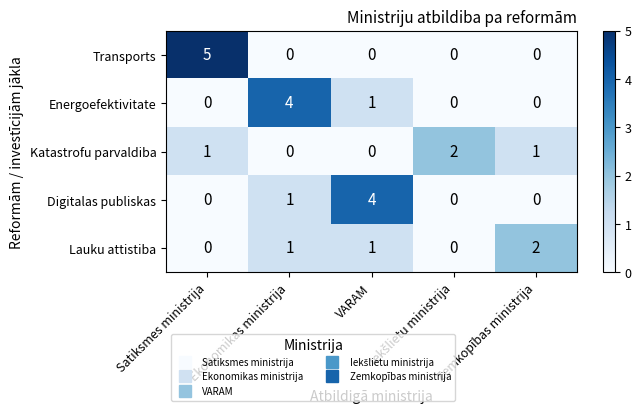

The value of Transports at Ekonomikas ministrija is -2. True or false?

False